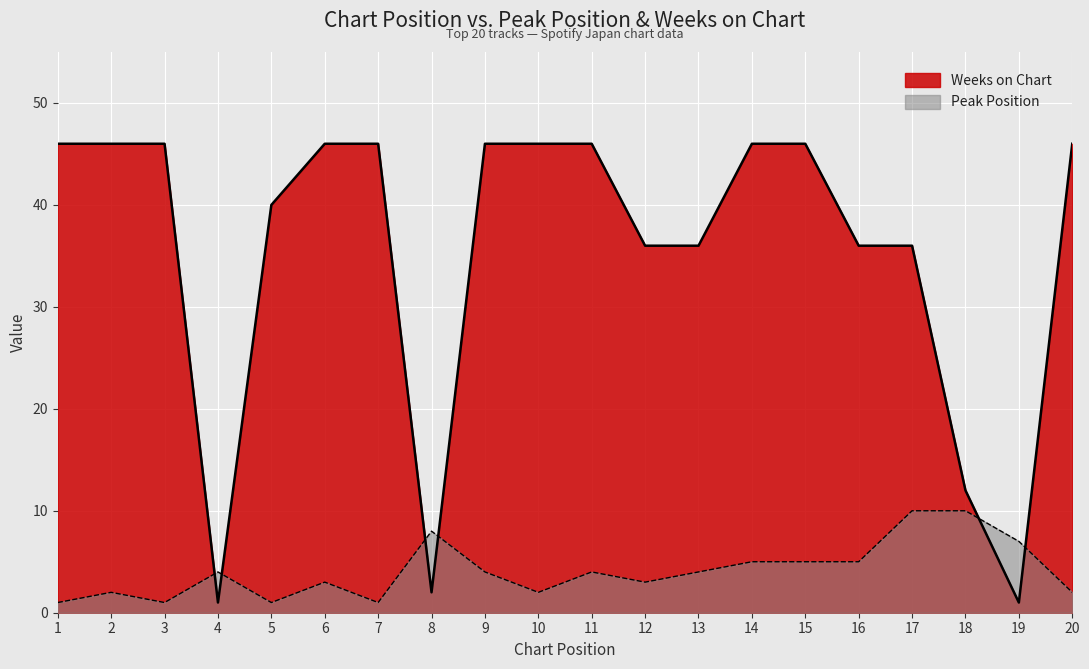

How many lines are shown in the chart?

2